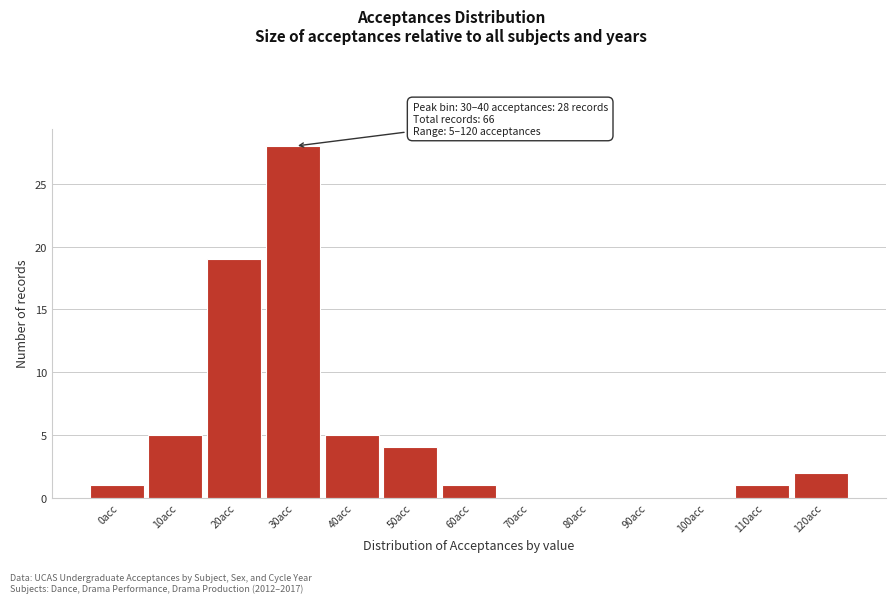

Reading left to right, list all the values displayed in this chart.

0acc=1	10acc=5	20acc=19	30acc=28	40acc=5	50acc=4	60acc=1	70acc=0	80acc=0	90acc=0	100acc=0	110acc=1	120acc=2